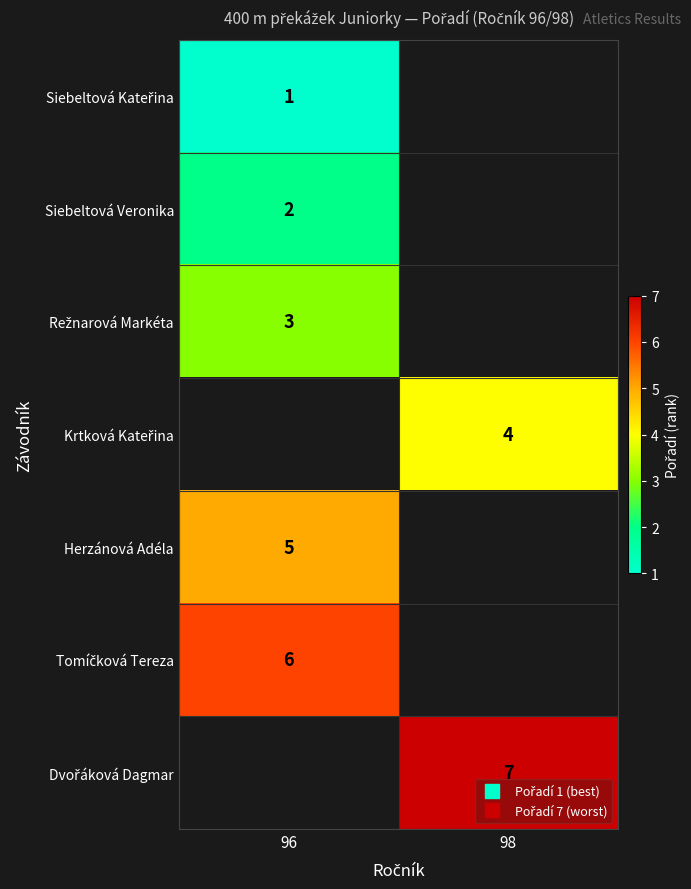

At which category does the chart reach its peak across all series?

98